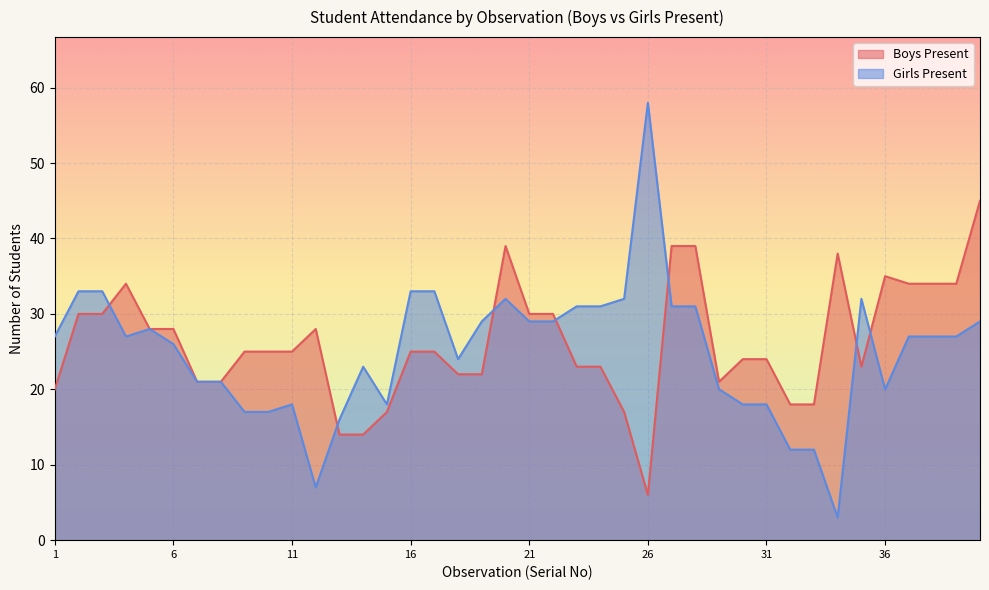

Rank the series at 15 from highest to lowest value.

Girls Present, Boys Present